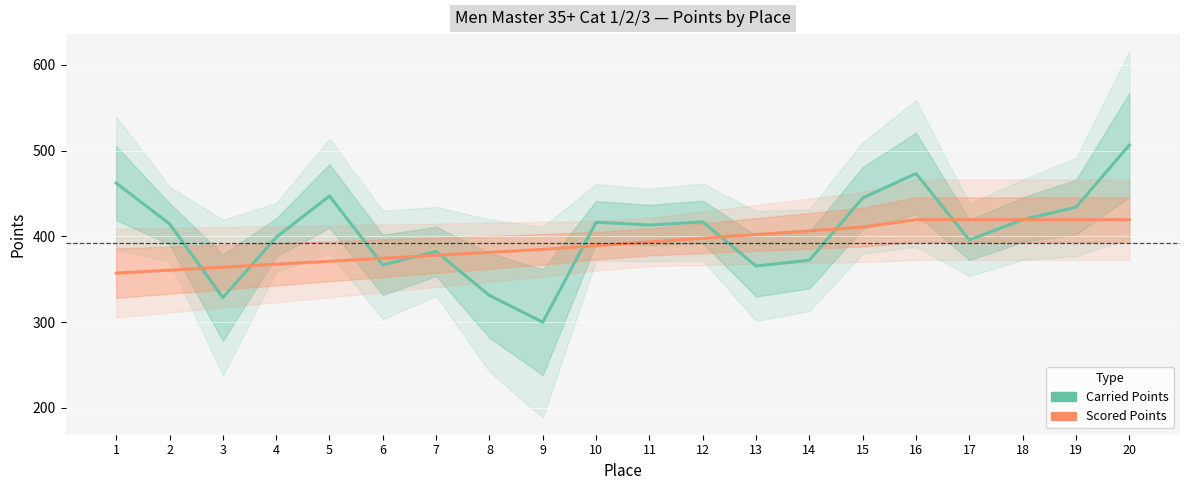

What is the value of the Carried Points point at the 7th from the left?

382.5